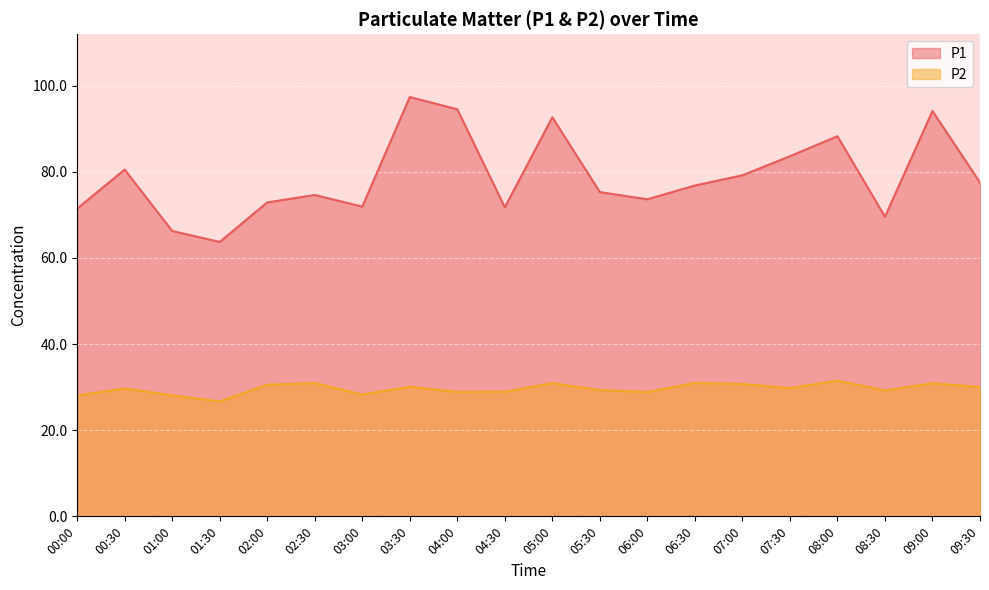

Which series has the largest total across all categories?

P1